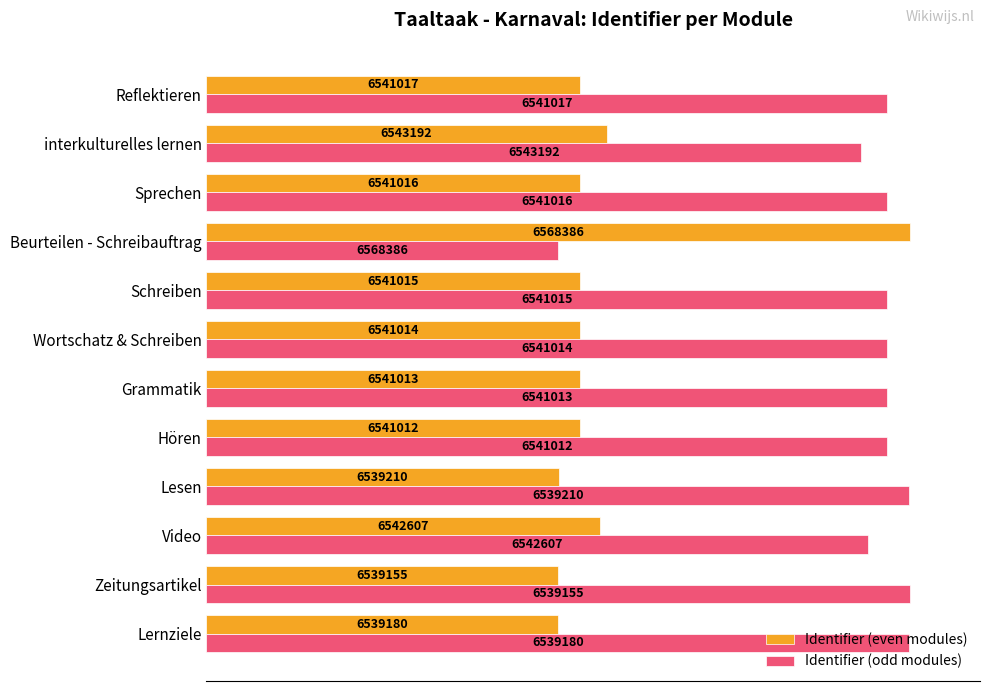

What are all the series names shown in the legend?

Identifier (even modules), Identifier (odd modules)